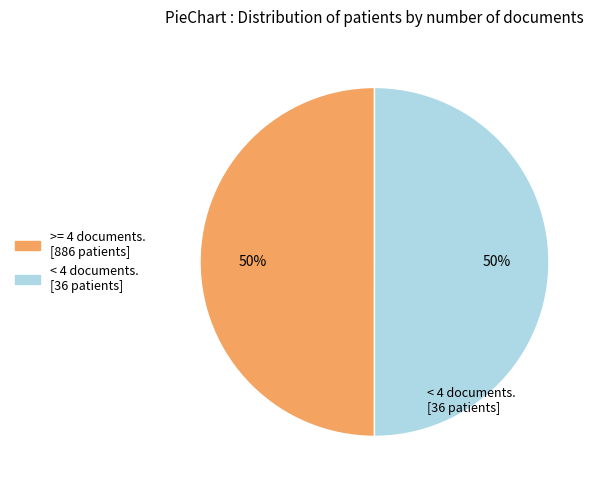

To the nearest percent, what is the average slice percentage?

50%